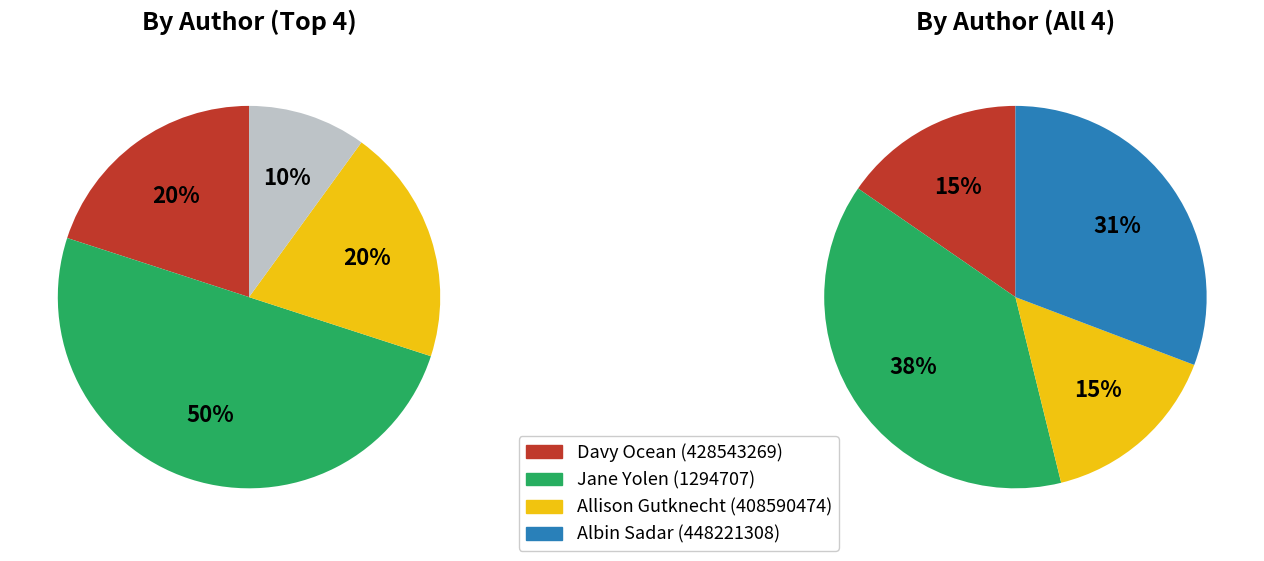

Is there a majority slice in this chart?

No